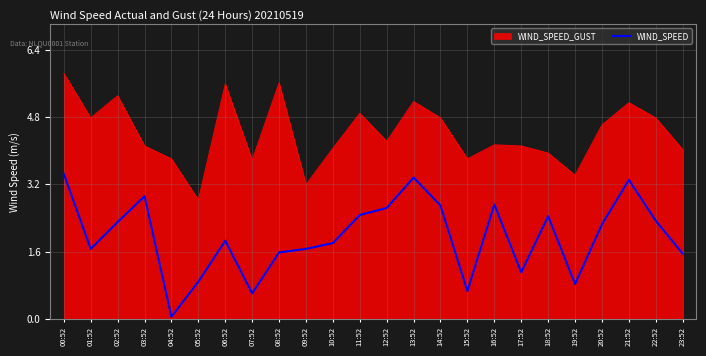

The value of WIND_SPEED_GUST at 16:52 is 1.3. True or false?

False